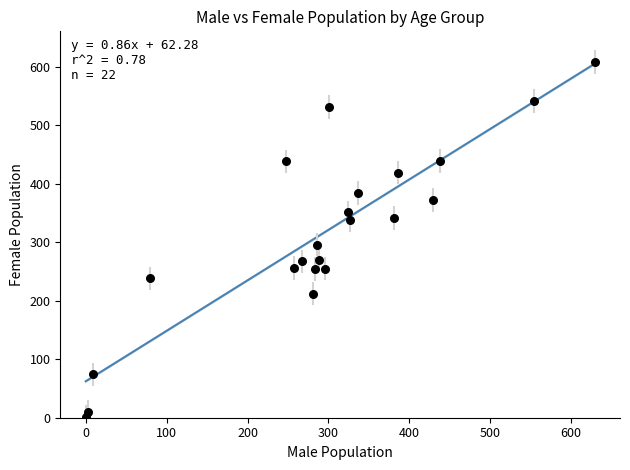

What is the range of Y values (max minus min)?

607